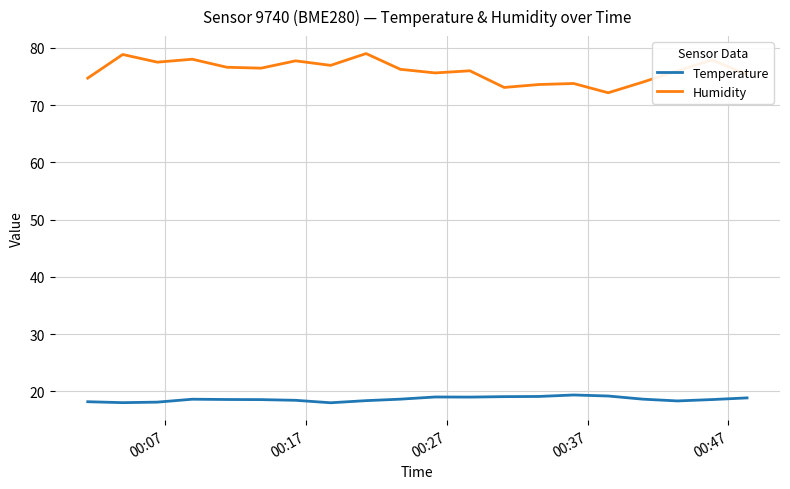

In Humidity, how many points are lower than both neighbors (excluding endpoints)?

6